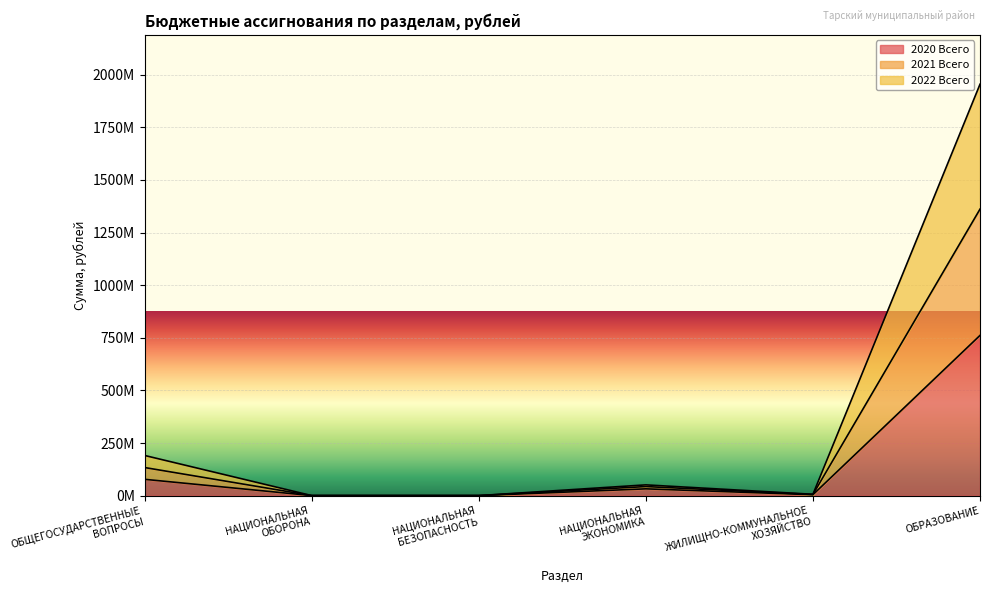

What is the total value across all series at ОБРАЗОВАНИЕ?

4077210547.5